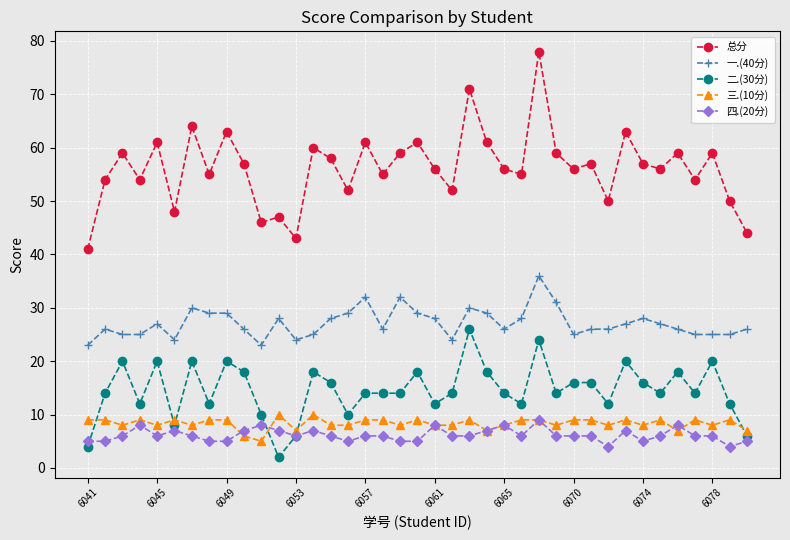

What is the highest value of the 一.(40分) series?

36